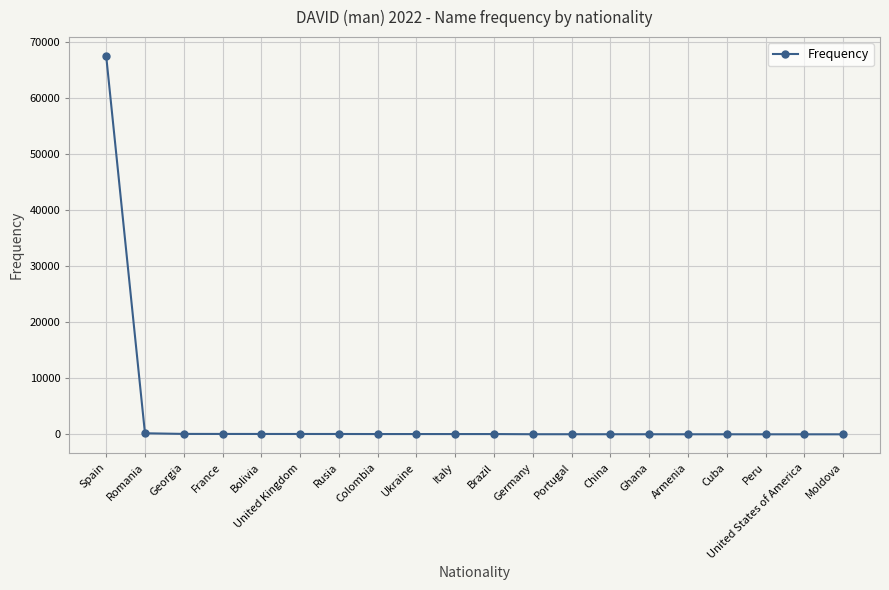

What is the difference between the second highest and second lowest values?

183